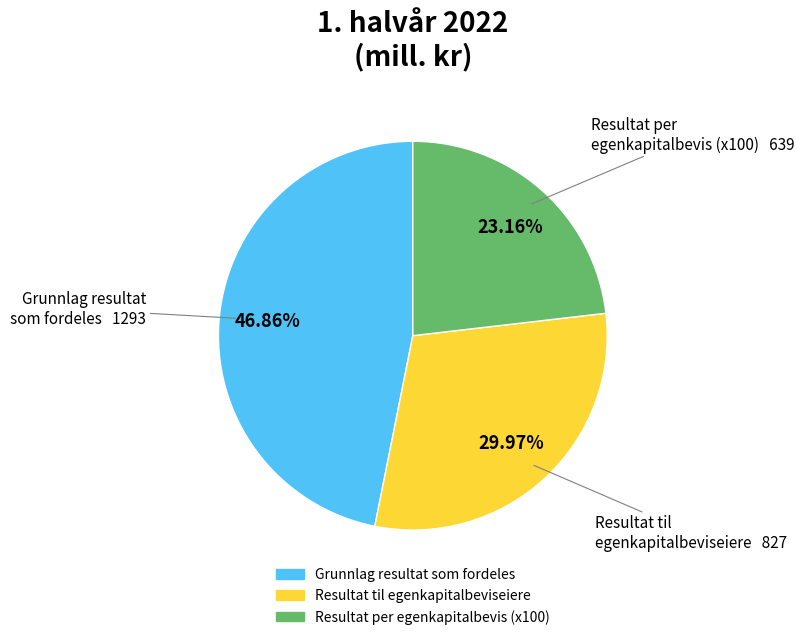

Is there a majority slice in this chart?

No